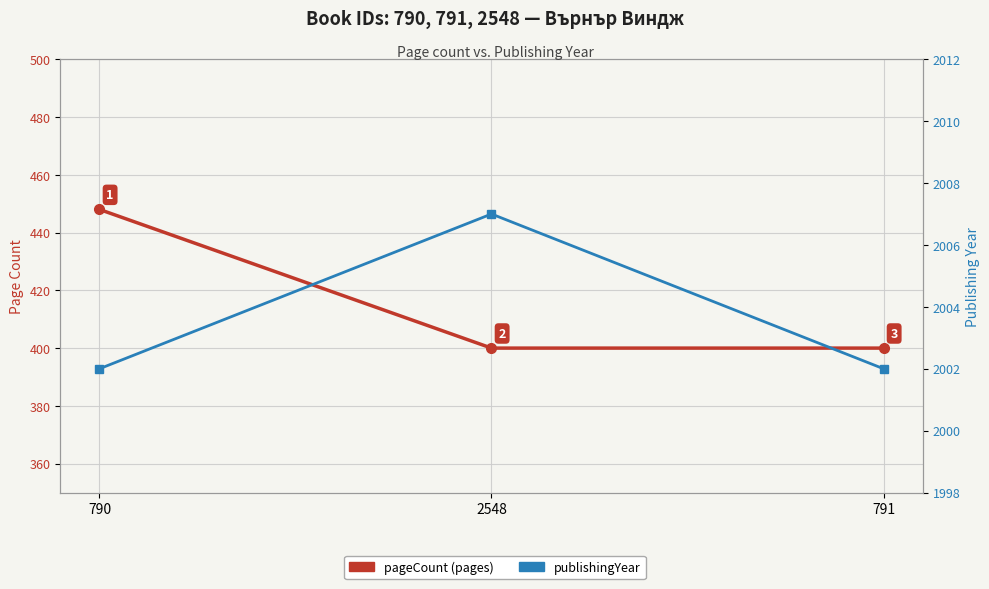

What is the difference between the highest and lowest values at 791?

1602